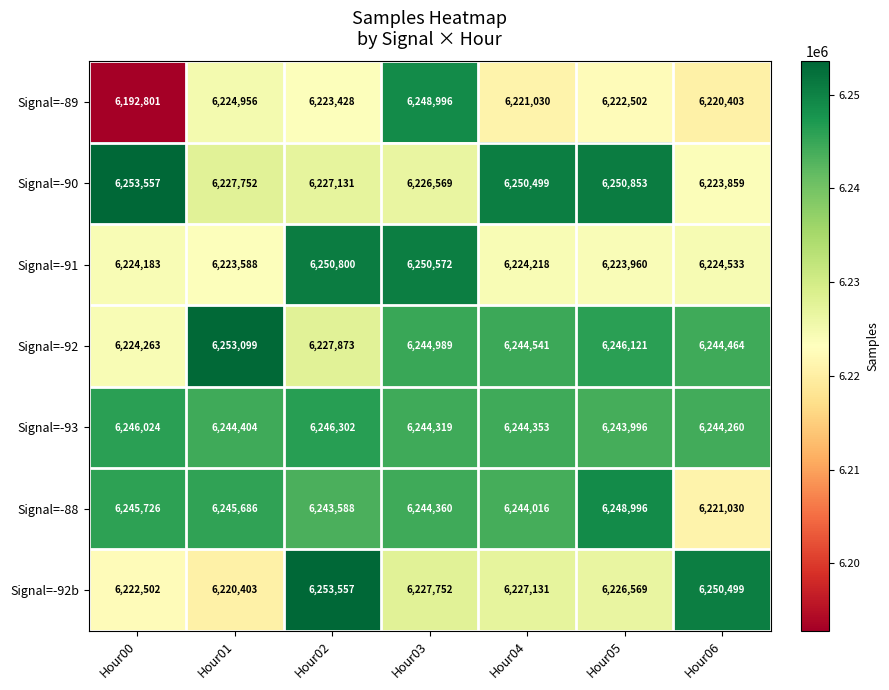

What is the sum of all Signal=-92b values?

43628413